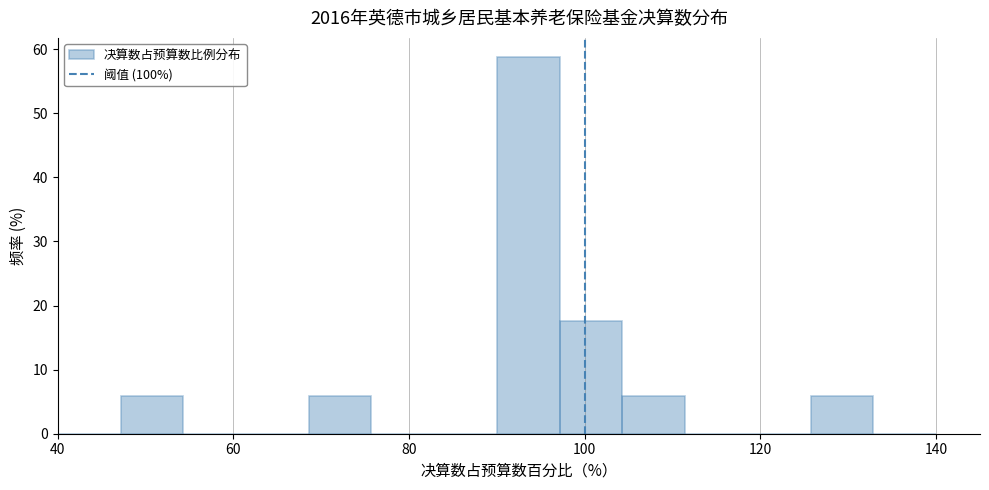

Read against the x-axis, roughly where is the centre of the tallest bar?

94